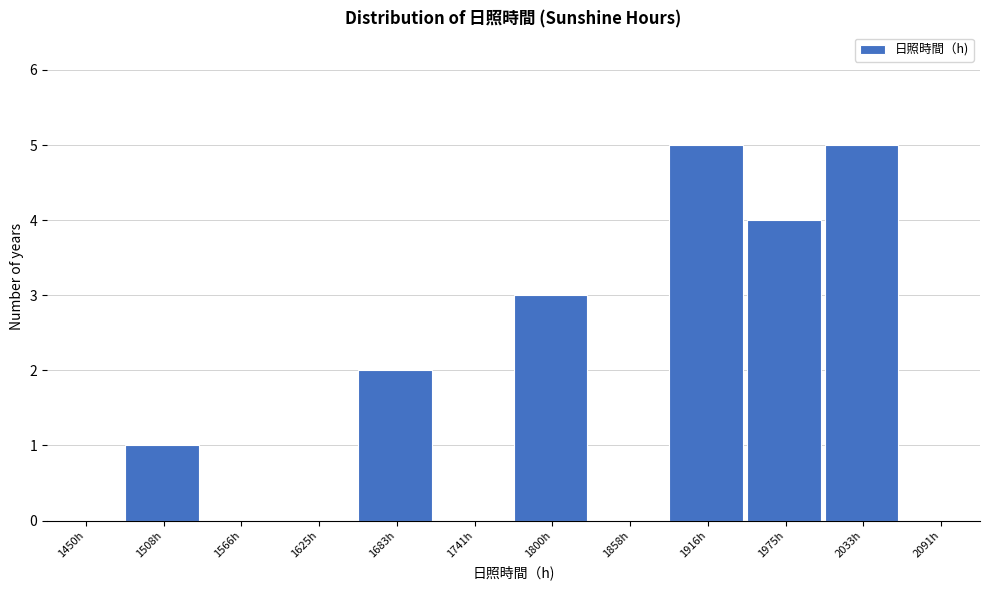

Reading left to right, transcribe all the data shown in this chart.

1450h=0	1508h=1	1566h=0	1625h=0	1683h=2	1741h=0	1800h=3	1858h=0	1916h=5	1975h=4	2033h=5	2091h=0